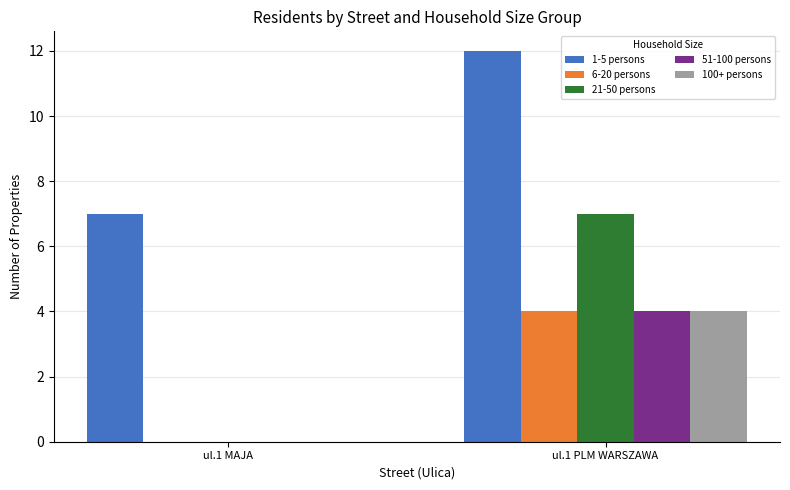

Does the chart contain stacked bars?

No